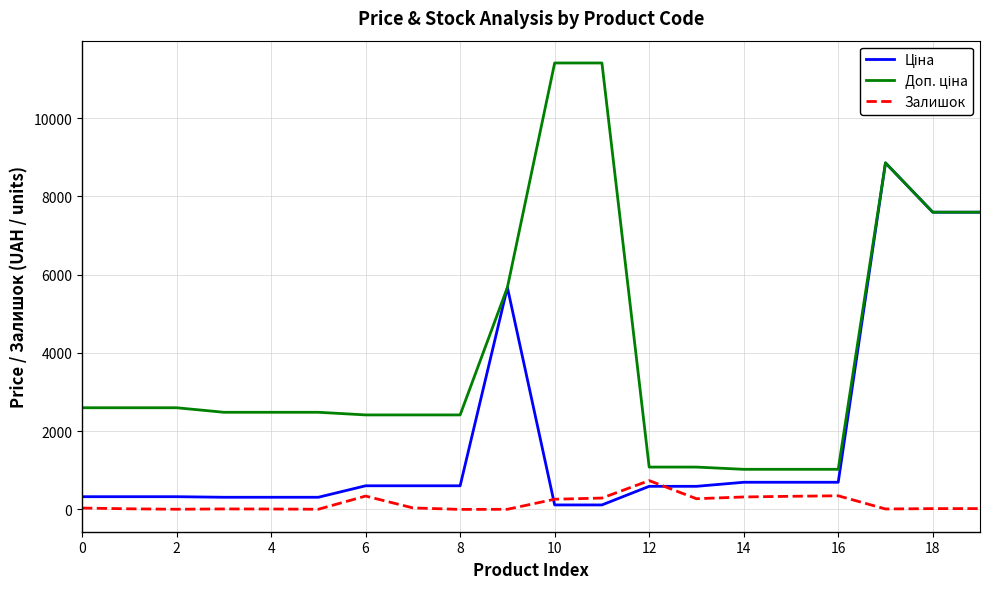

What is the maximum value shown in the chart?

11410.0